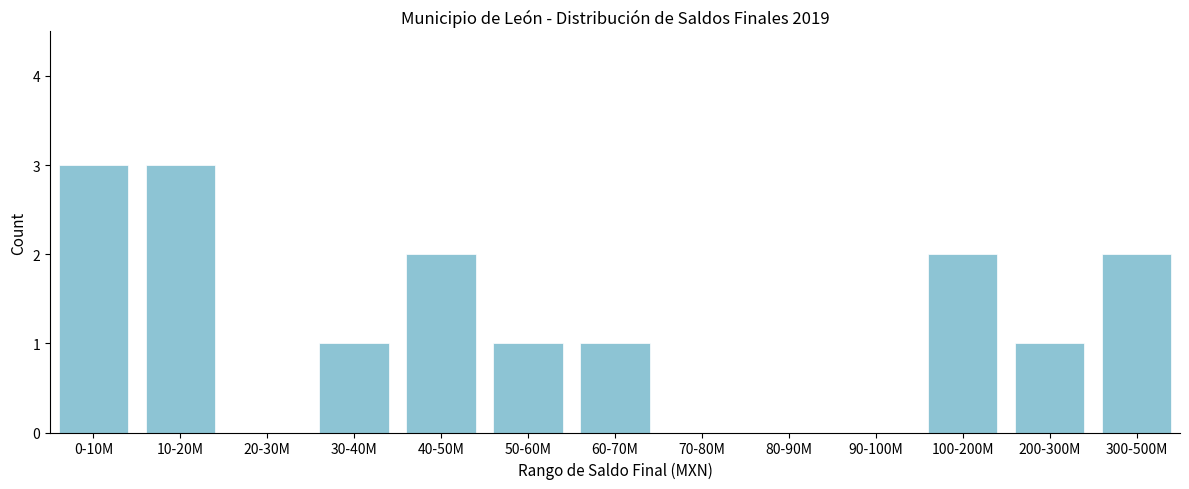

Reading left to right, what are all the values shown in this chart?

0-10M=3	10-20M=3	20-30M=0	30-40M=1	40-50M=2	50-60M=1	60-70M=1	70-80M=0	80-90M=0	90-100M=0	100-200M=2	200-300M=1	300-500M=2